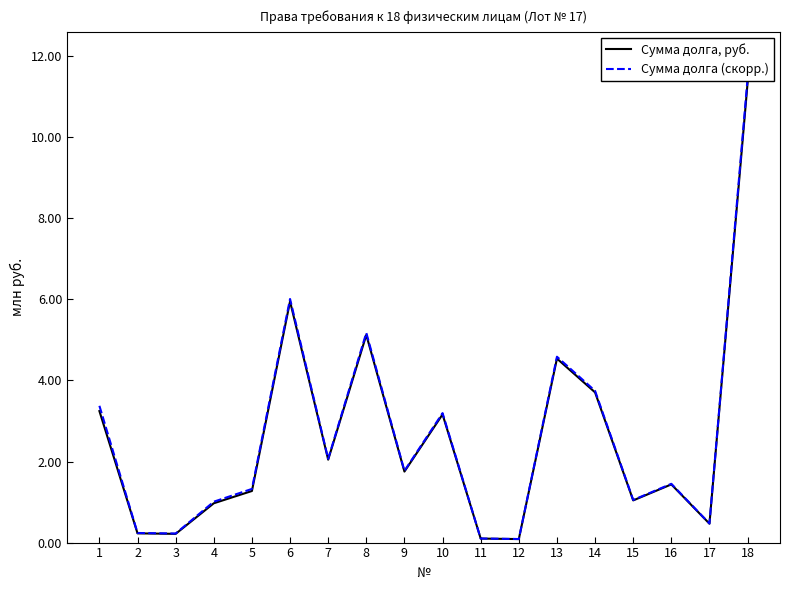

Is it true that Сумма долга, руб. equals 3.2 at 1?

True